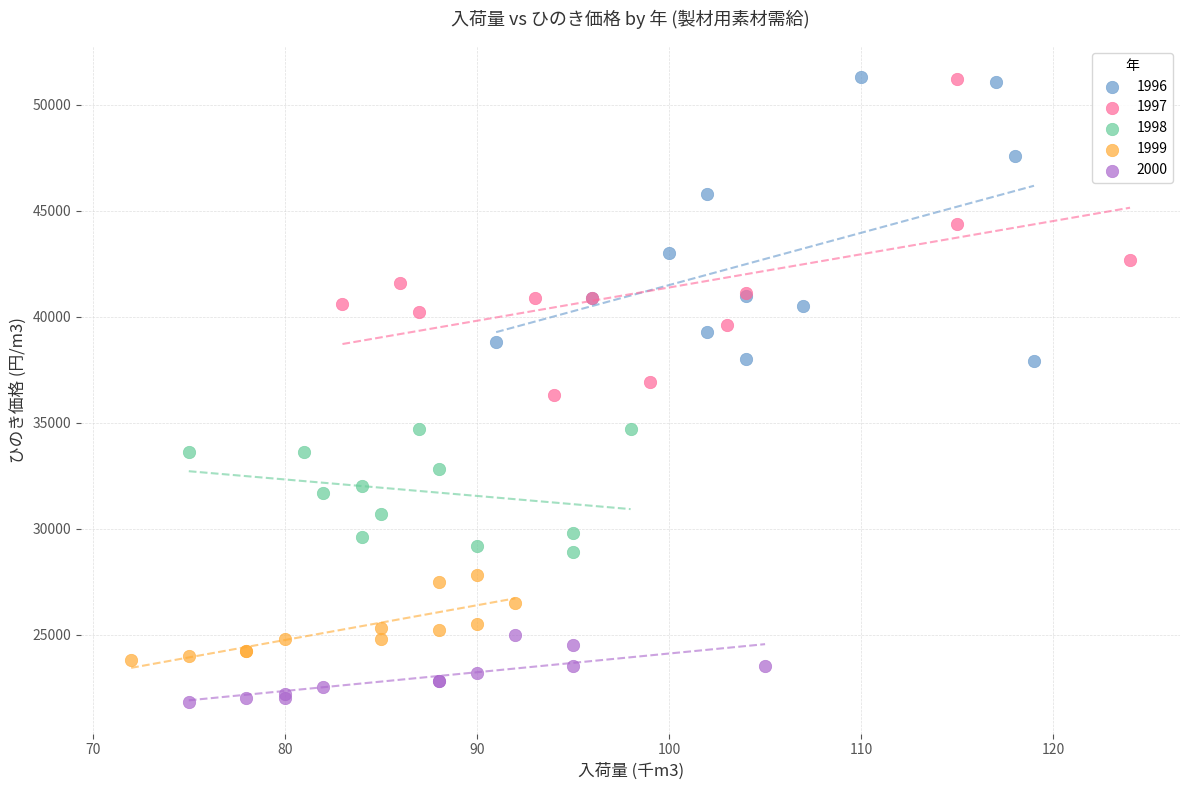

Which series reaches the minimum Y coordinate?

2000